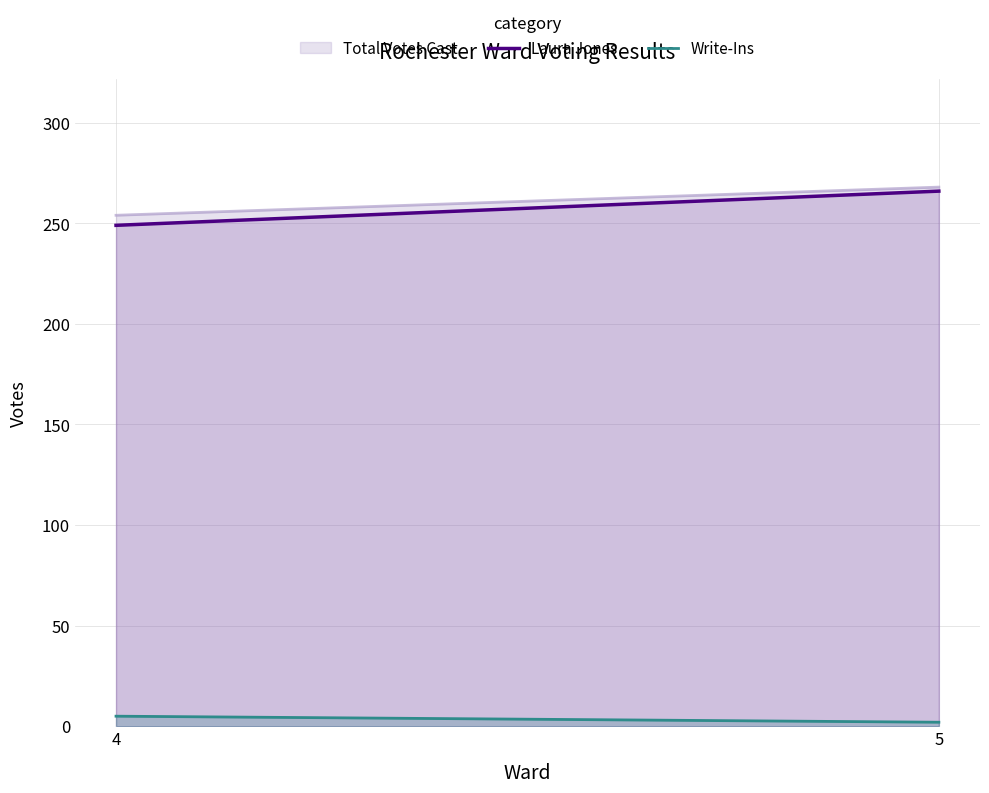

Where is Laura Jones nearest to the value 257?

4